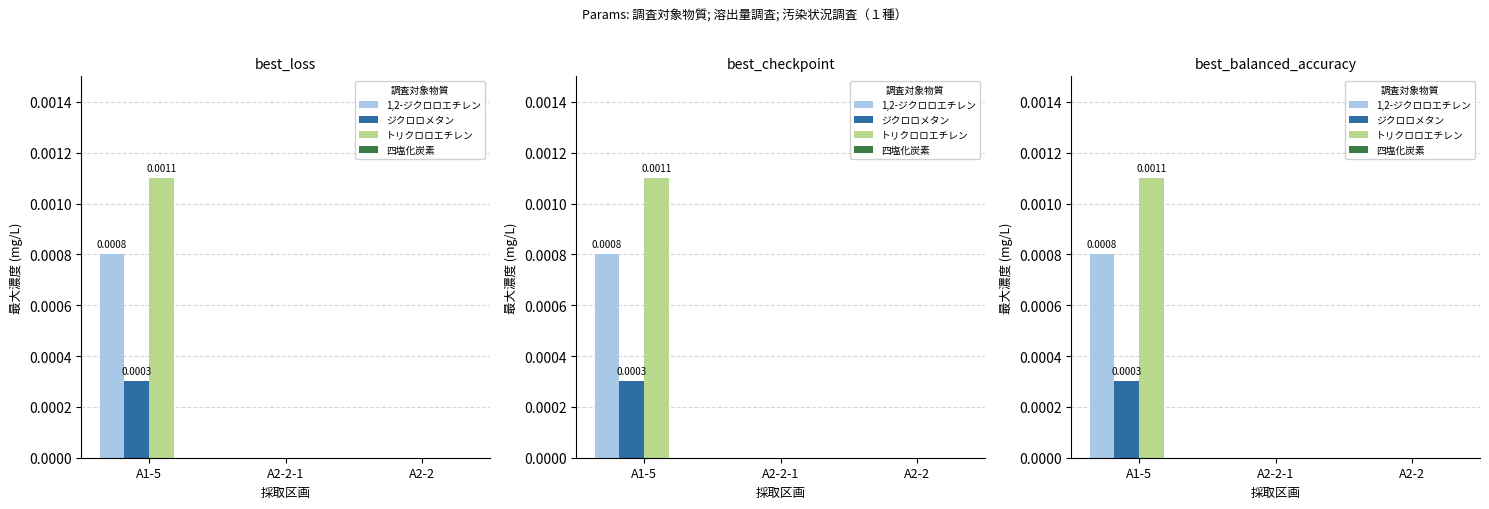

The ジクロロメタン series shows 0.0 at A2-2. True or false?

True